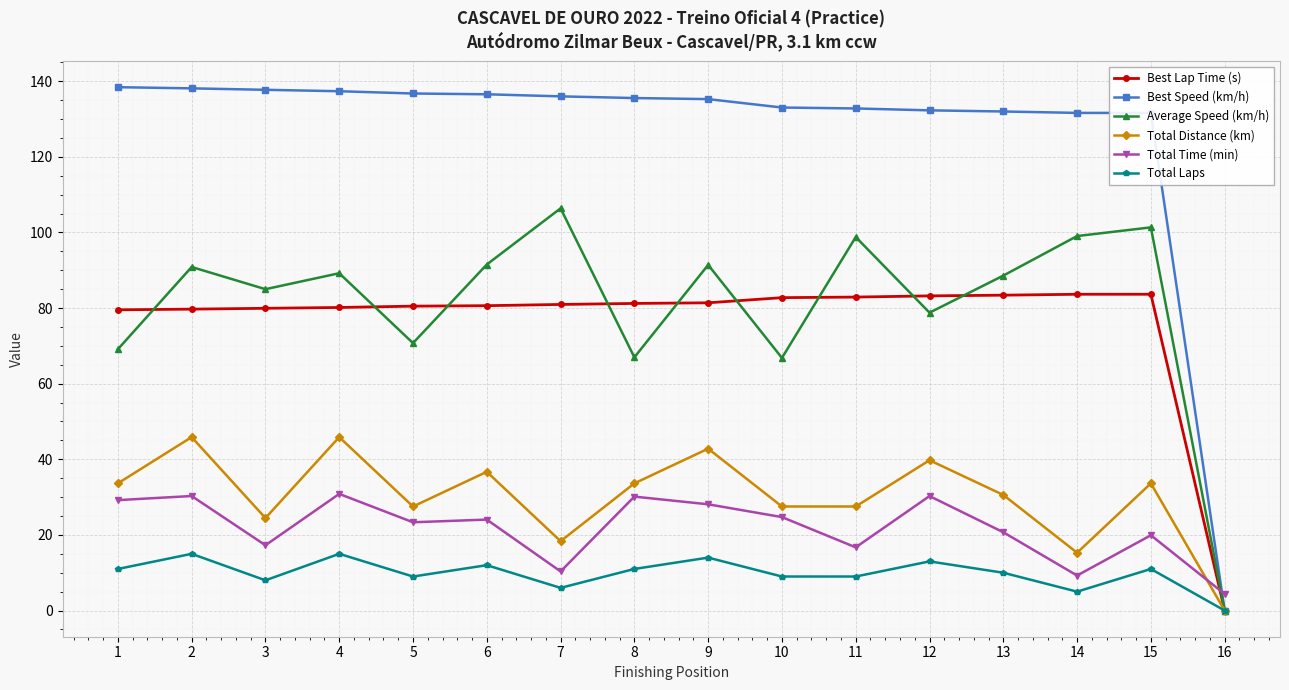

The value of Best Speed (km/h) at 12 is 132.3. True or false?

True